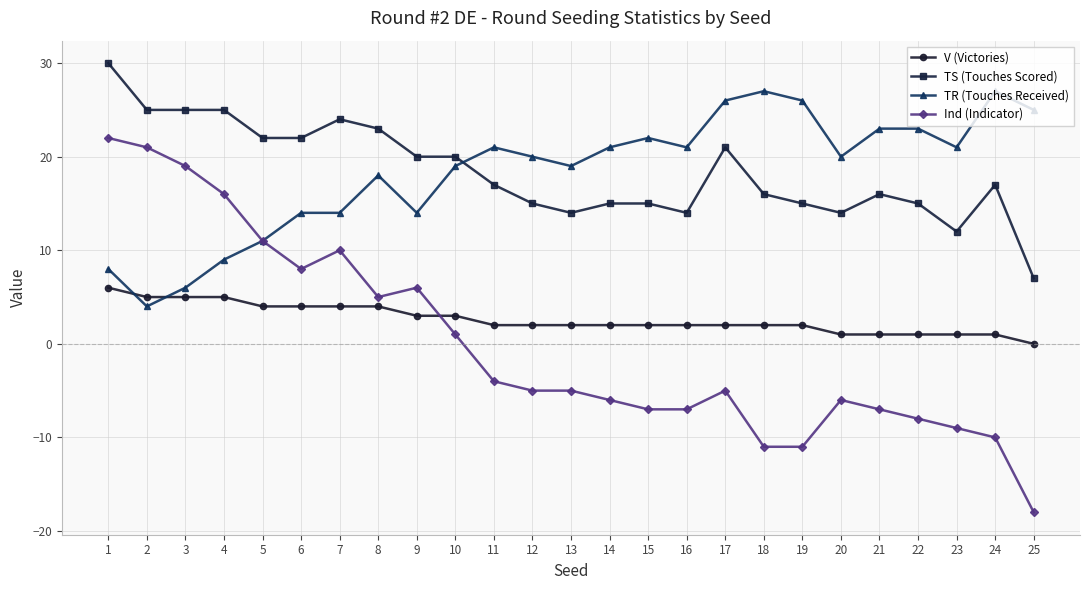

List the series in order of their peak value, highest first.

TS (Touches Scored), TR (Touches Received), Ind (Indicator), V (Victories)